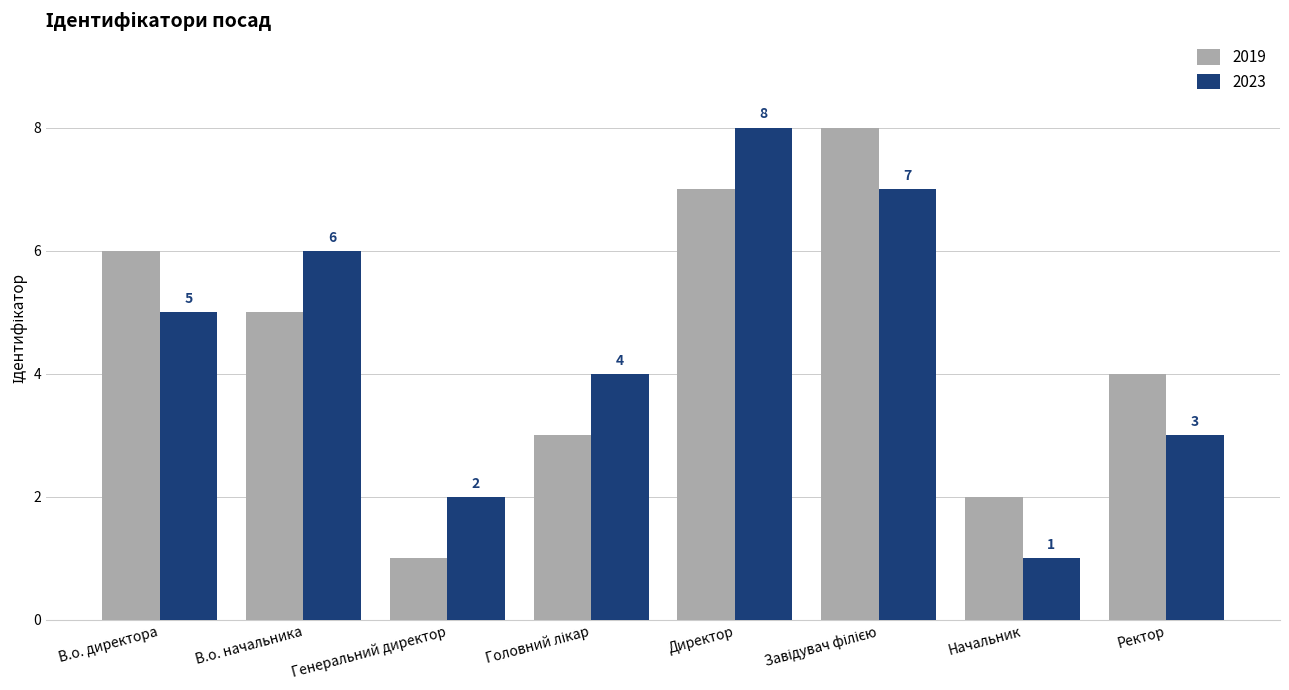

What are all the series names shown in the legend?

2019, 2023